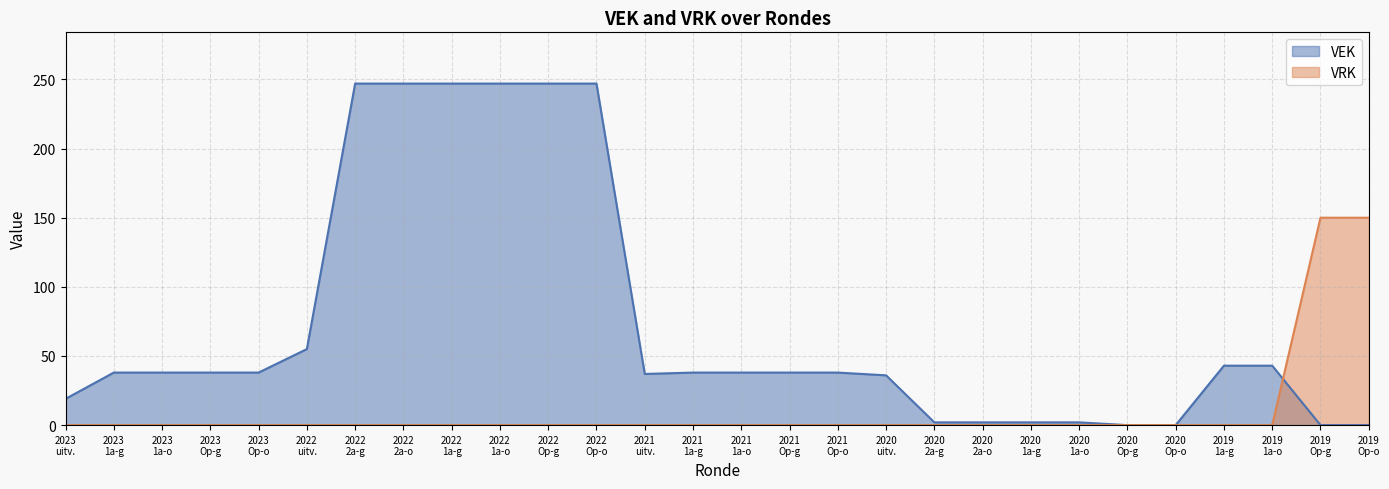

What is the difference between the second highest and minimum values in the VRK series?

150